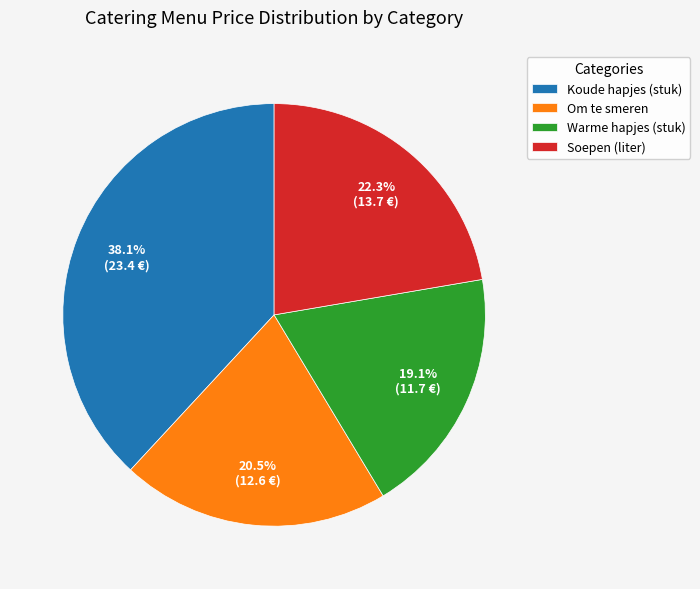

How many slices are in this pie chart?

4